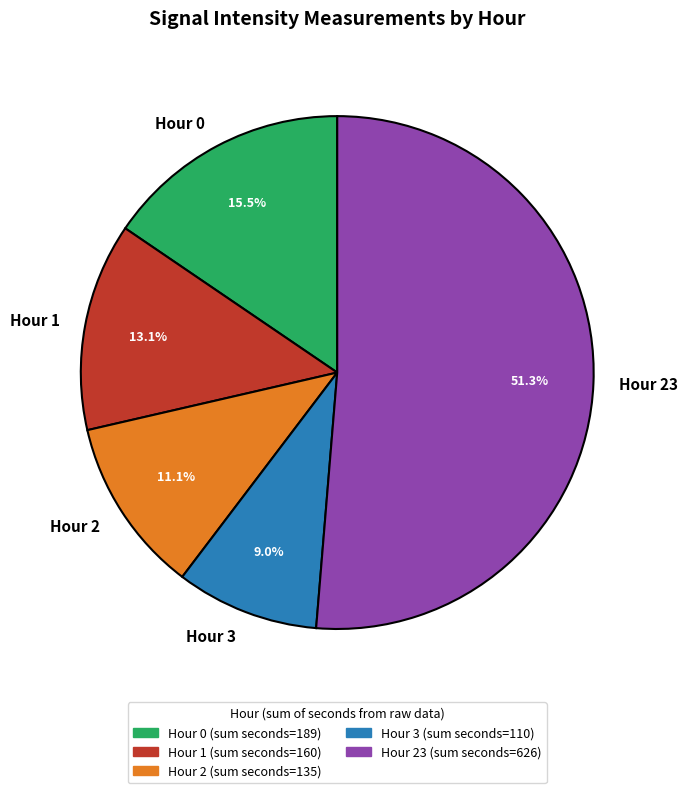

Is Hour 23 the majority of the pie?

Yes